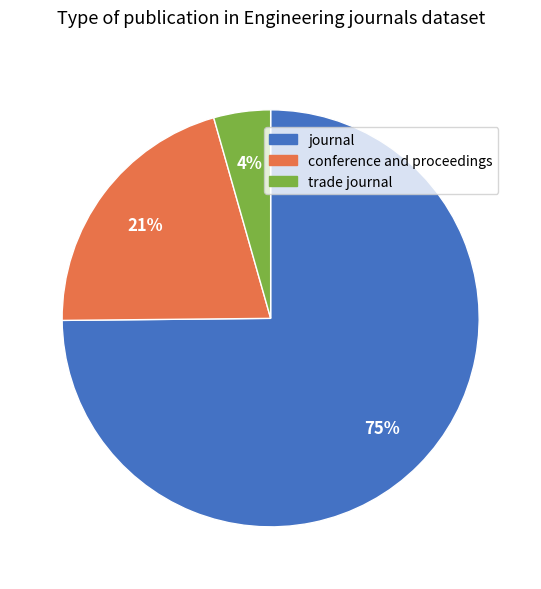

Is the sum of trade journal and journal greater than half?

Yes